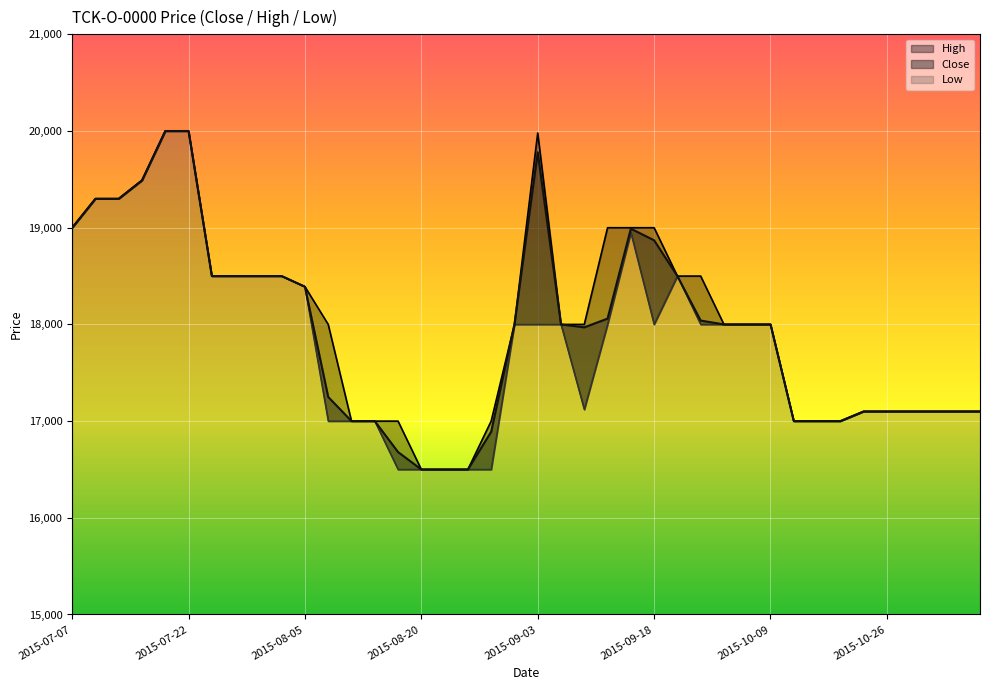

What is the label of the 25th point from the right?

2015-08-20